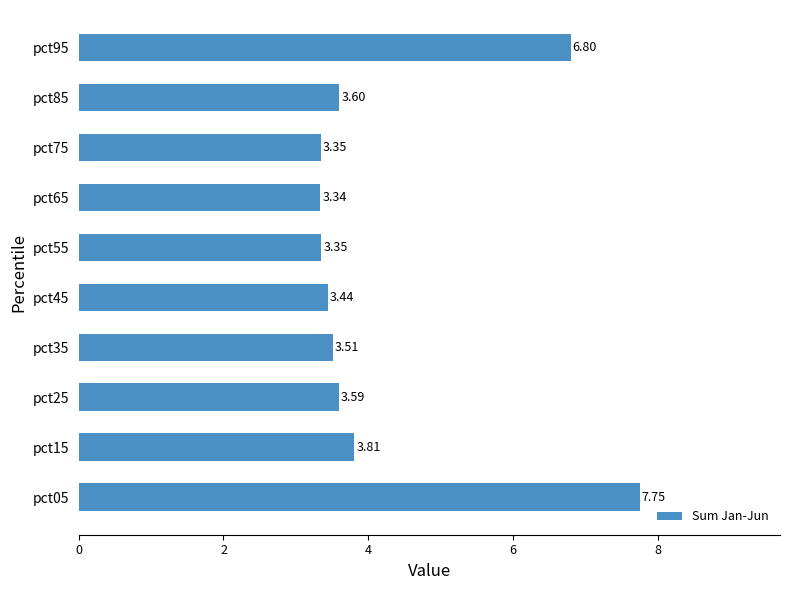

What is the sum of all values?

42.5